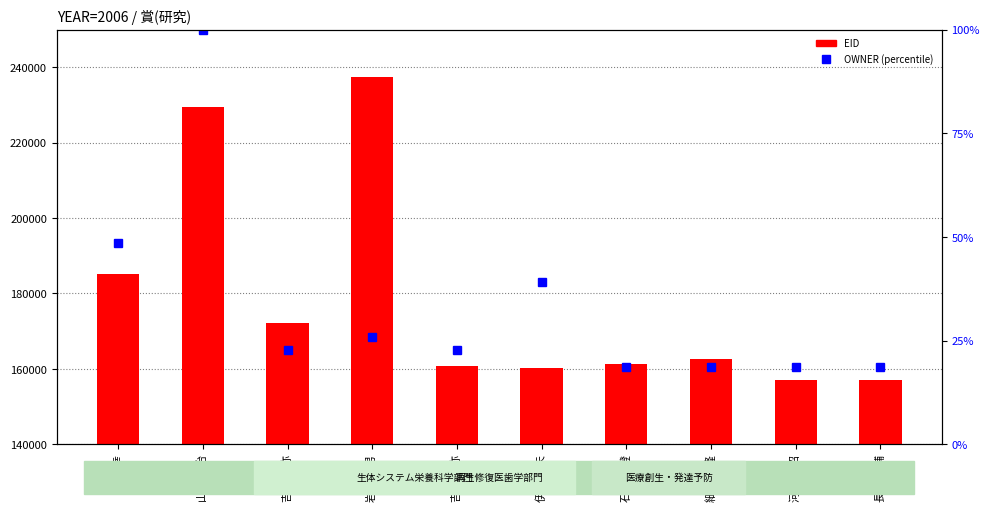

Reading left to right, list all the values displayed in this chart.

EID: 今 政幸=185136.0	山下 菊治=229479.0	吉田 賀弥=172217.0	岩田 武男=237359.0	吉田 賀弥=160876.0	伊藤 博夫=160229.0	石丸 直澄=161343.0	細川 義隆=162572.0	河野 文昭=157036.0	長尾 大輔=157037.0
OWNER (percentile): 今 政幸=48.7	山下 菊治=100.0	吉田 賀弥=22.7	岩田 武男=25.9	吉田 賀弥=22.7	伊藤 博夫=39.1	石丸 直澄=18.7	細川 義隆=18.7	河野 文昭=18.7	長尾 大輔=18.7